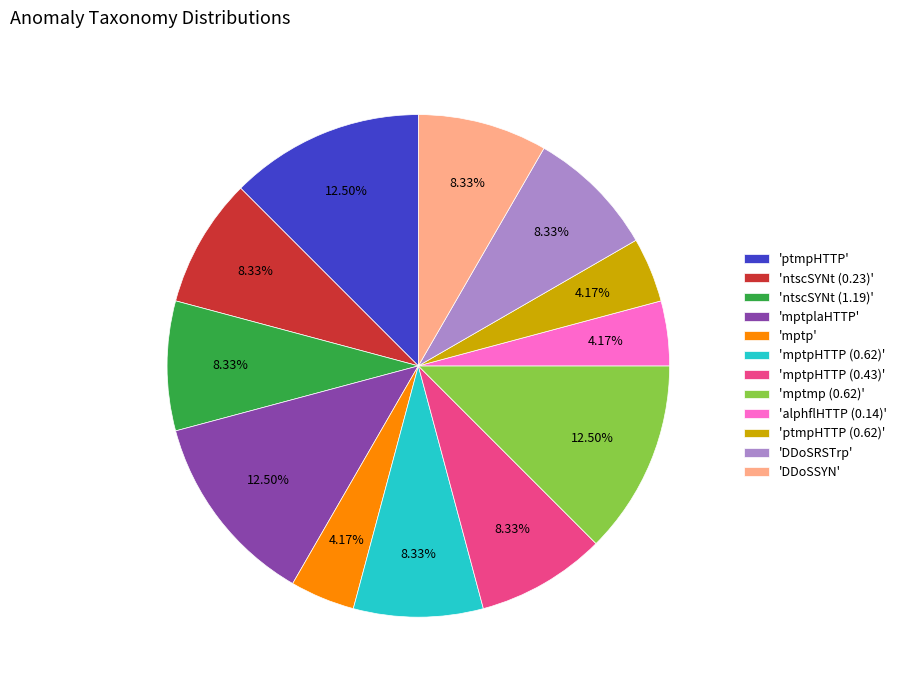

Is there a majority slice in this chart?

No